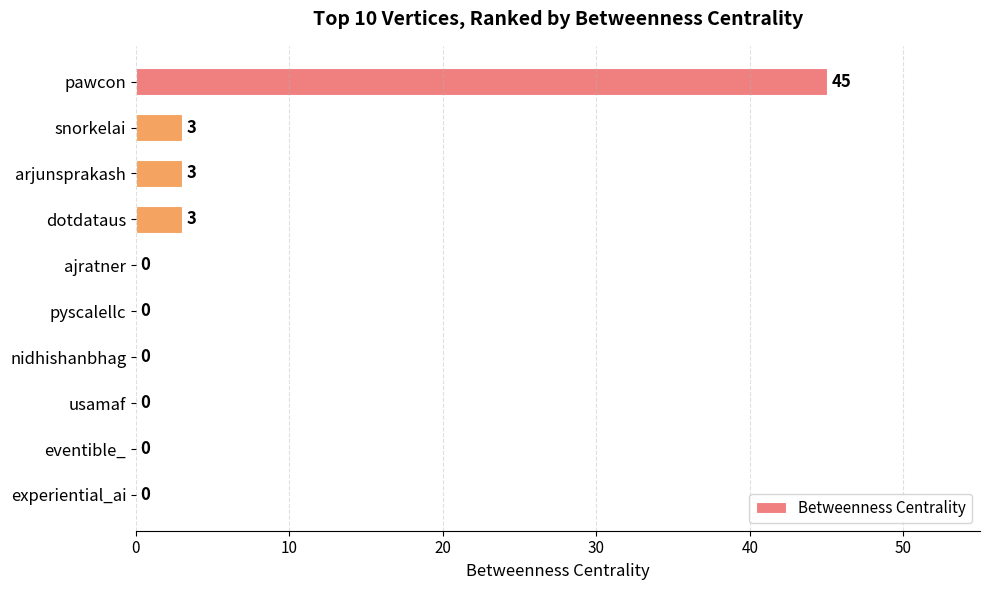

What is the greatest value displayed?

45